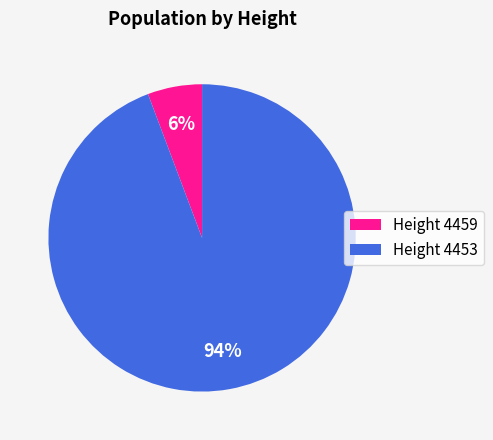

Is there a majority slice in this chart?

Yes